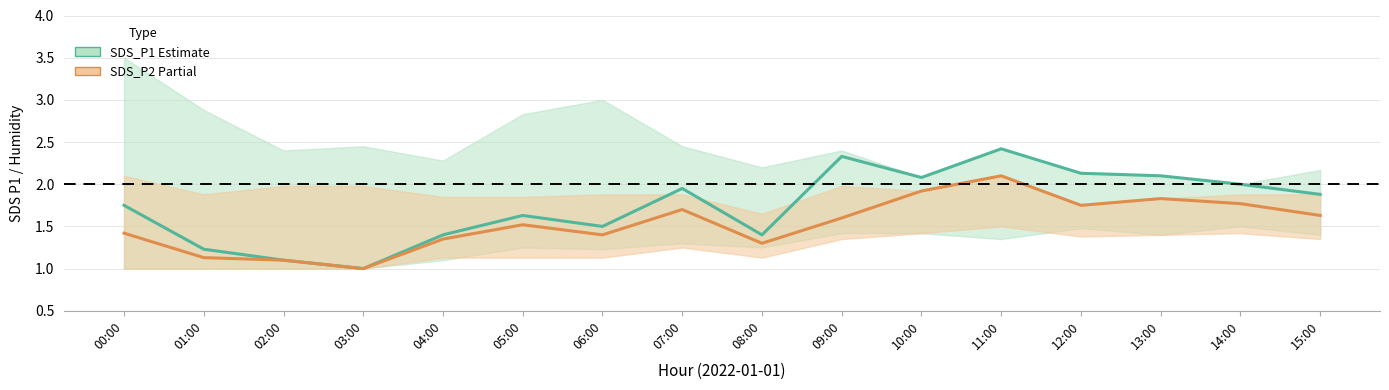

What is the sum of the SDS_P2 (Partial) values at 07:00 and 10:00?

3.6